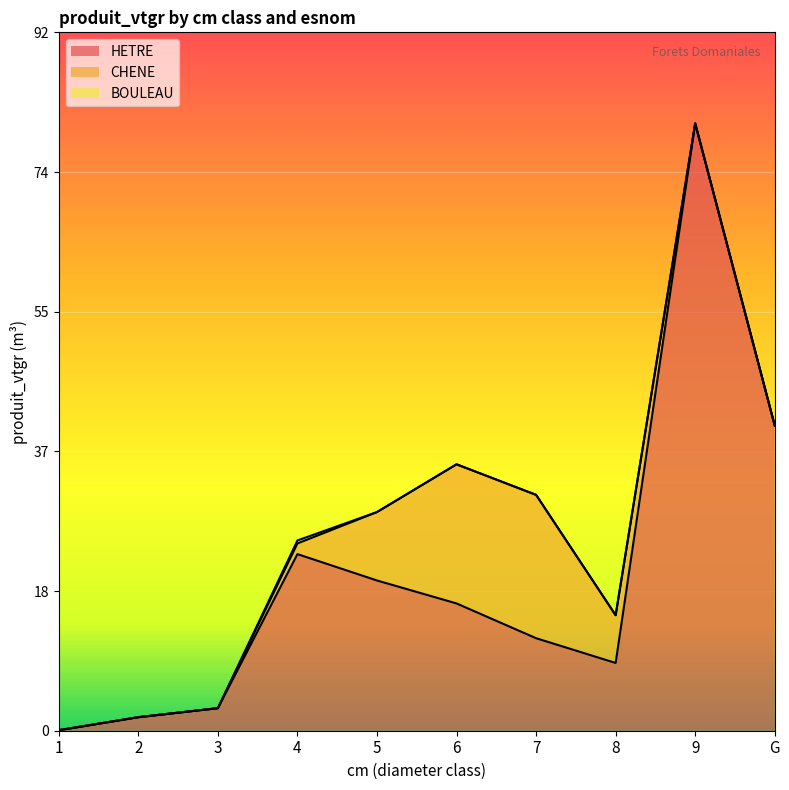

True or false: BOULEAU has more than 0 points higher than both neighbors.

True